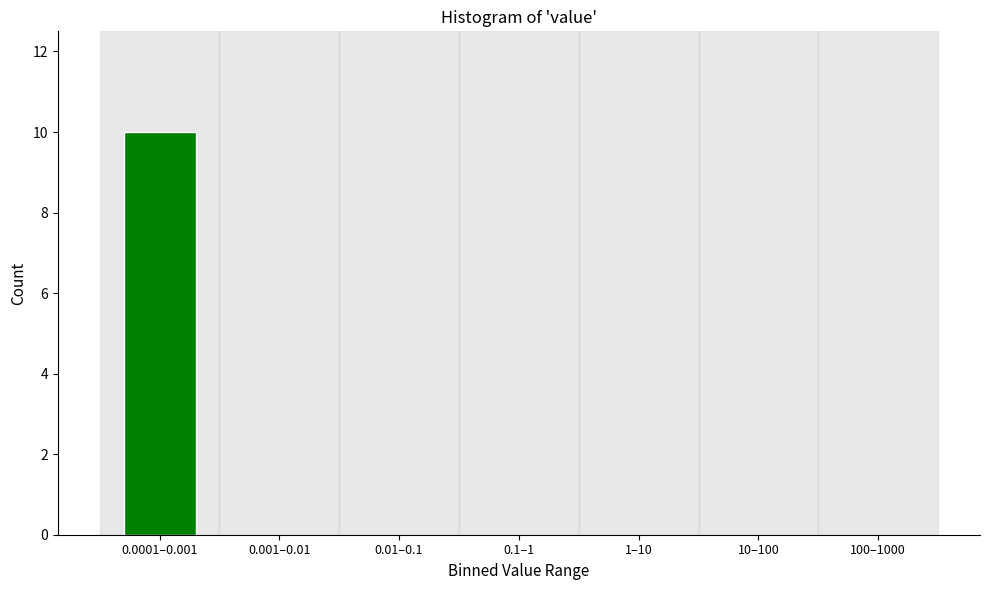

Reading right to left, list all the values displayed in this chart.

100–1000=0	10–100=0	1–10=0	0.1–1=0	0.01–0.1=0	0.001–0.01=0	0.0001–0.001=10